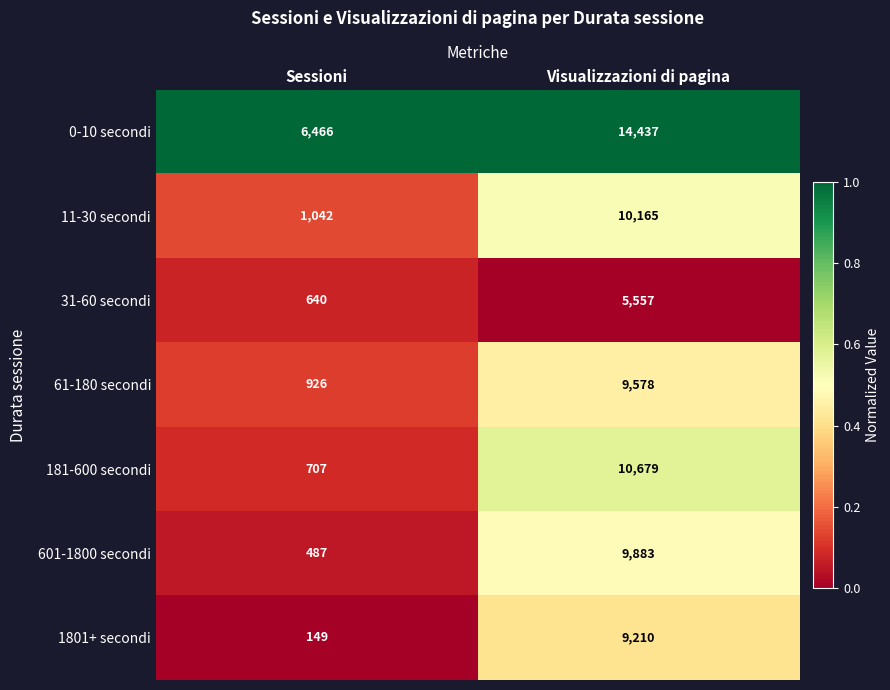

What is the spread (max minus min) of values at Sessioni?

6317